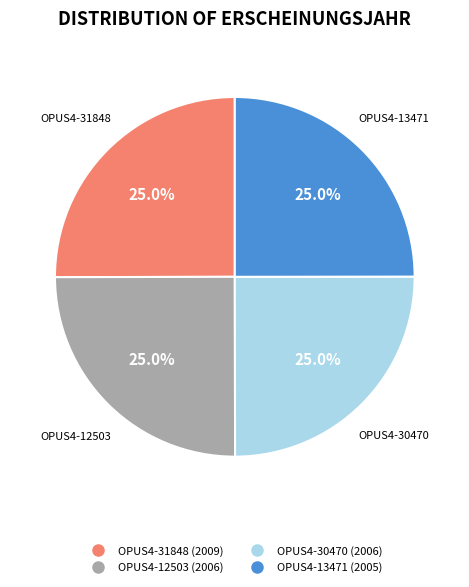

How many segments does this pie chart have?

4